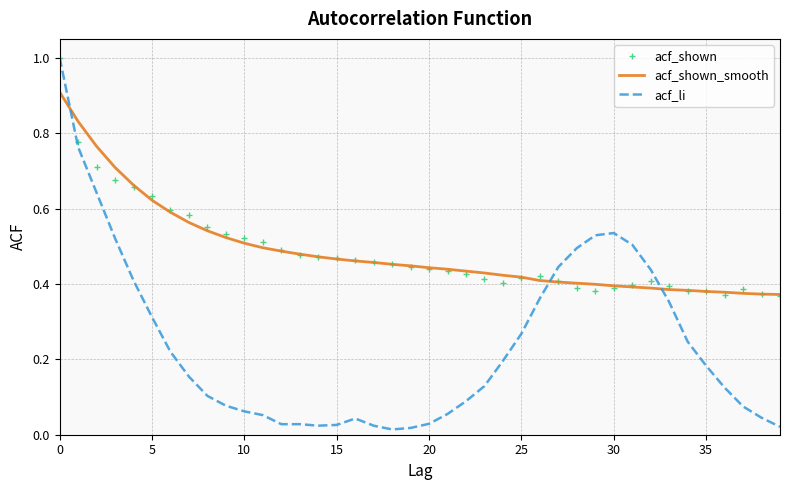

Which series has the largest range (max minus min)?

acf_li